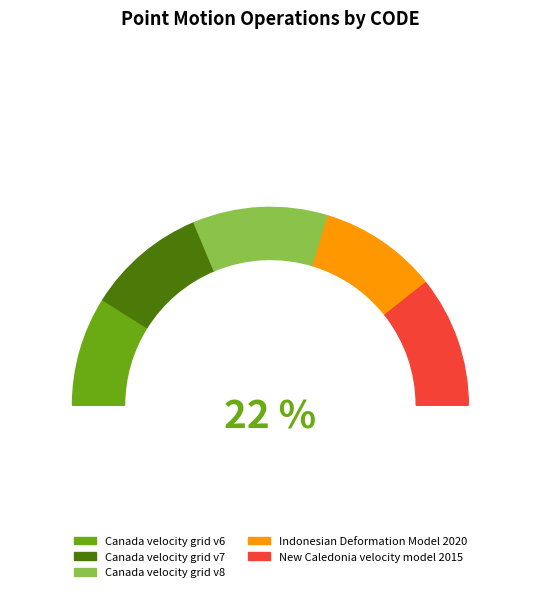

Rank the categories by value from highest to lowest.

Canada velocity grid v8, New Caledonia velocity model 2015, Canada velocity grid v7, Indonesian Deformation Model 2020, Canada velocity grid v6